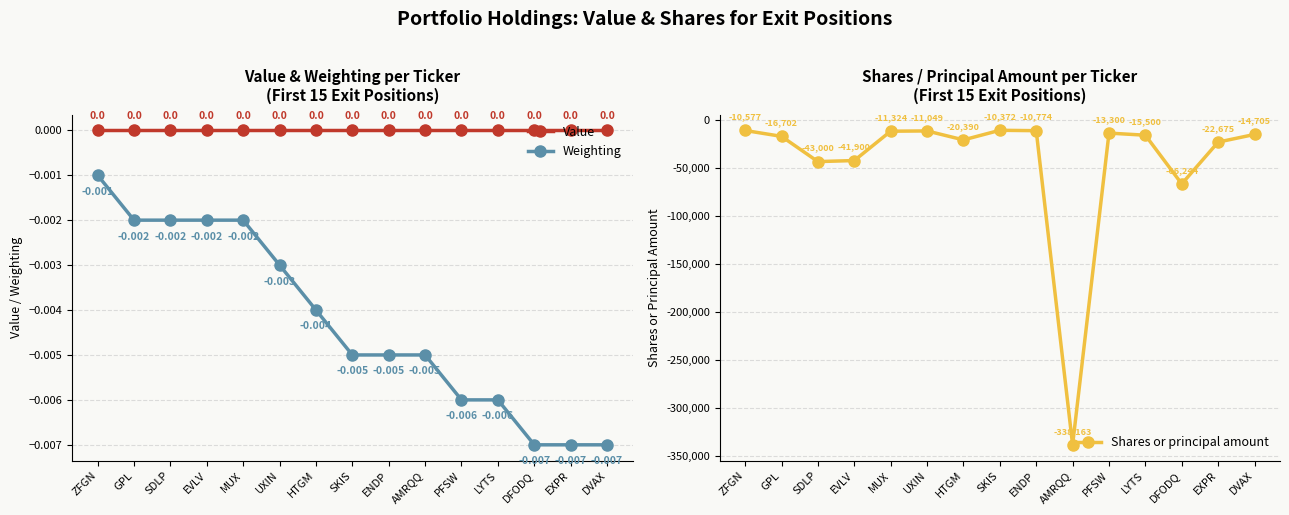

At which label is Shares or principal amount closest to -174267?

DFODQ